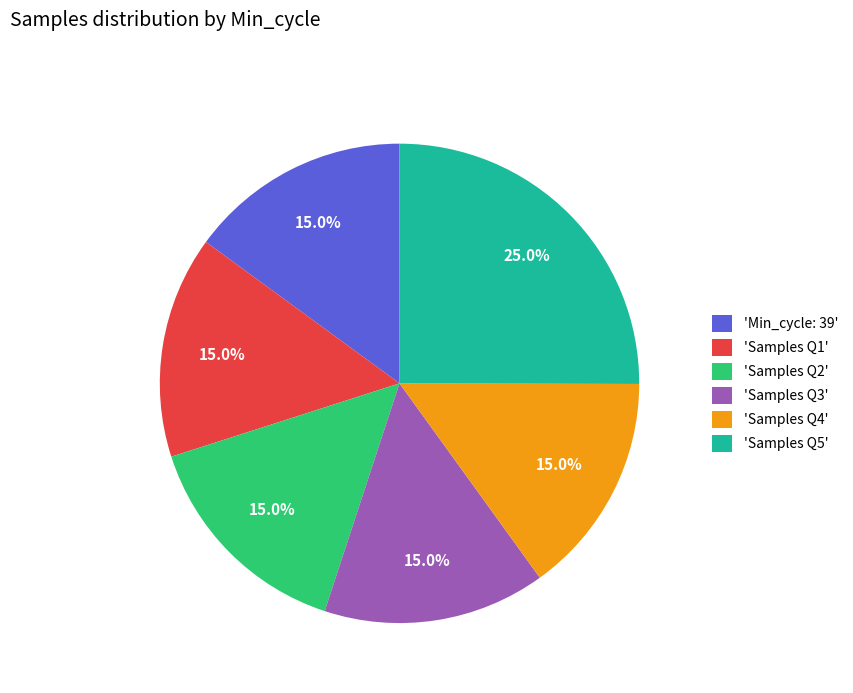

Approximately how many times larger is the value at 'Samples Q2' compared to 'Samples Q4'?

1.0